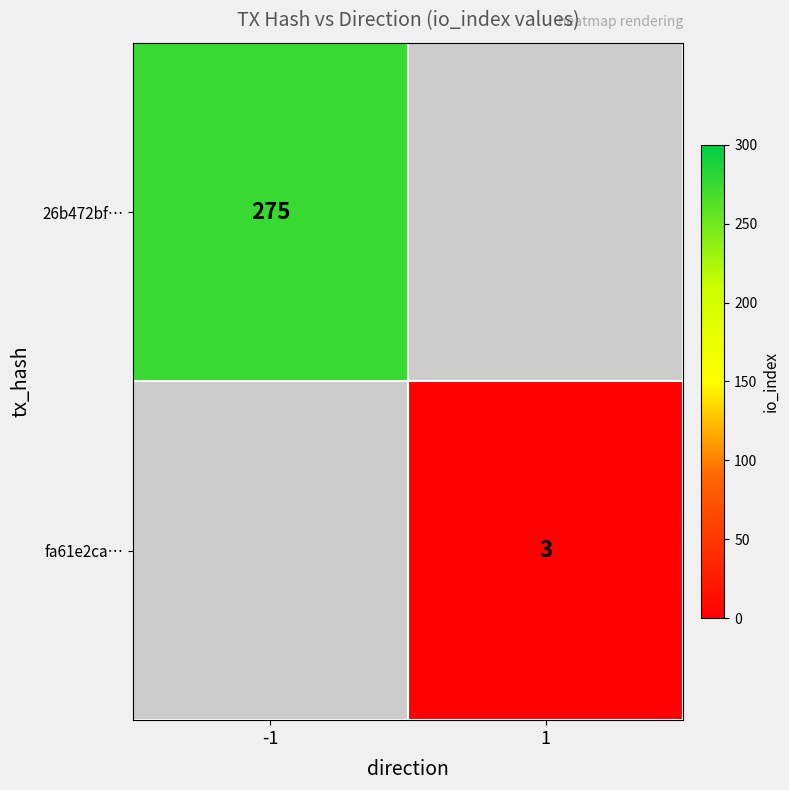

Between 1 and -1, which is larger?

-1